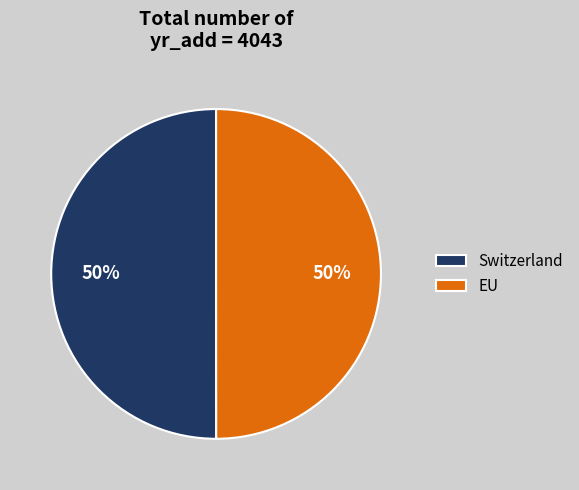

To the nearest percent, what is the combined percentage of Switzerland and EU?

100%